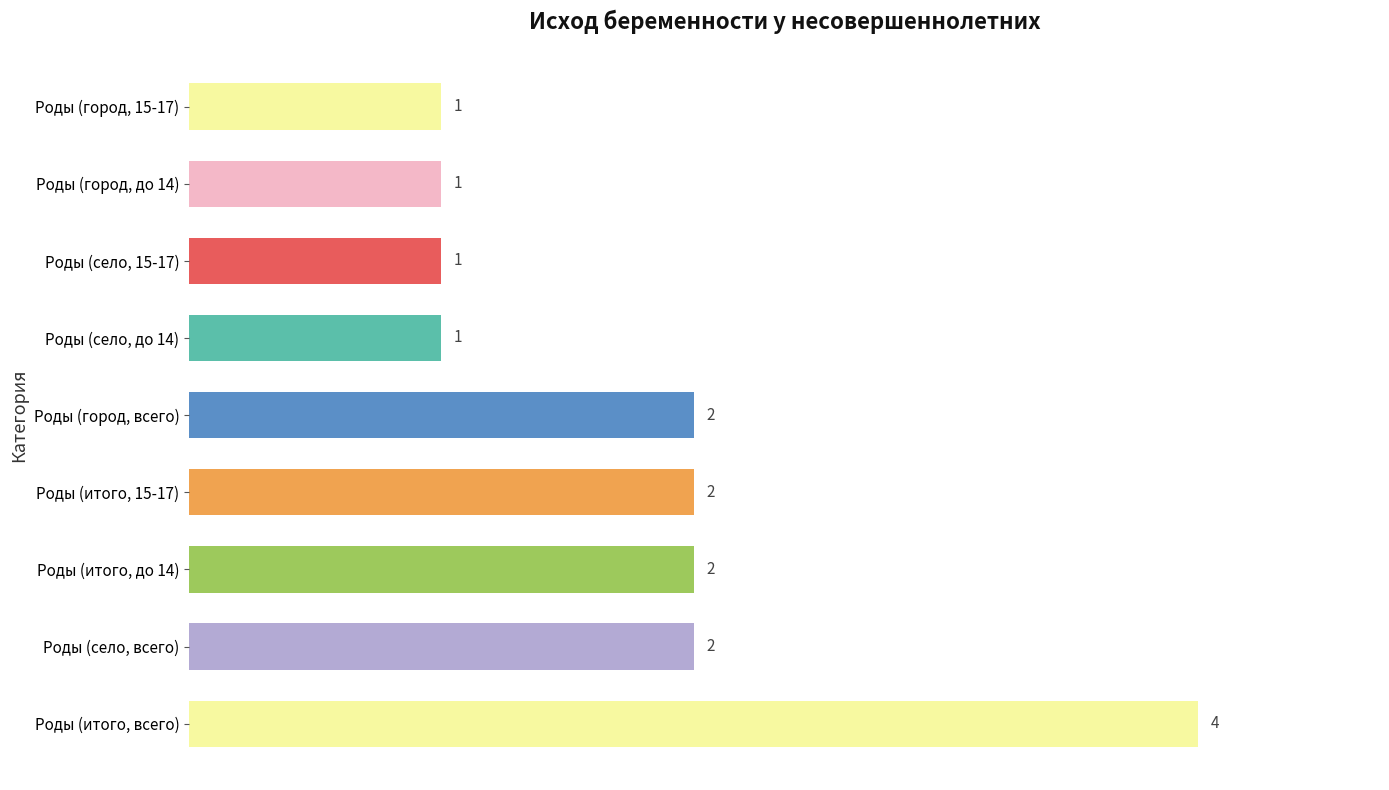

What is the greatest value displayed?

4